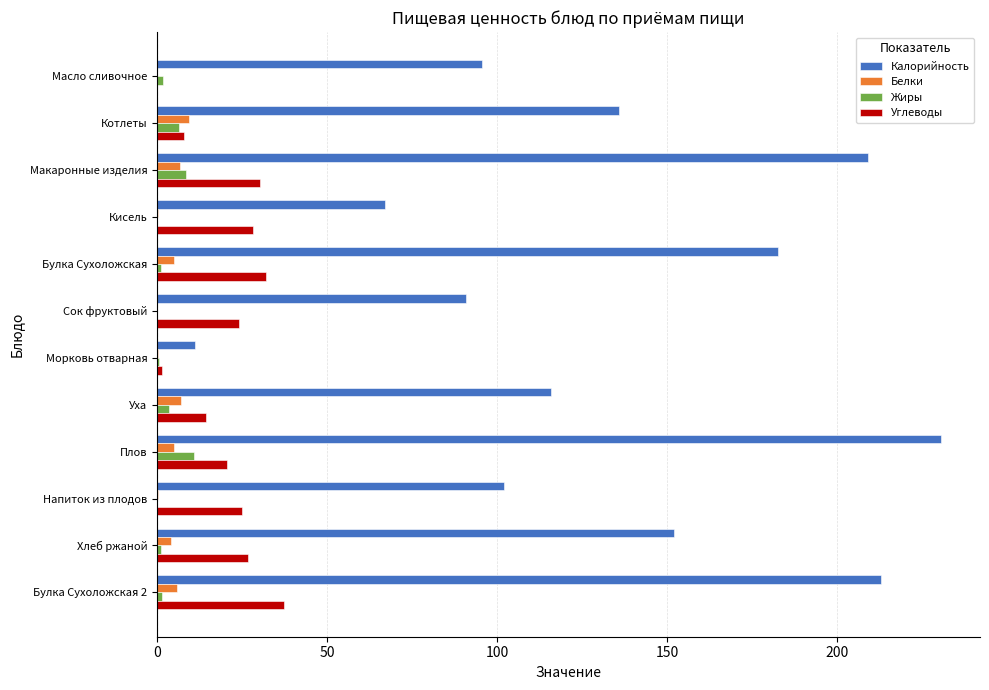

What is the maximum value for Углеводы?

37.4